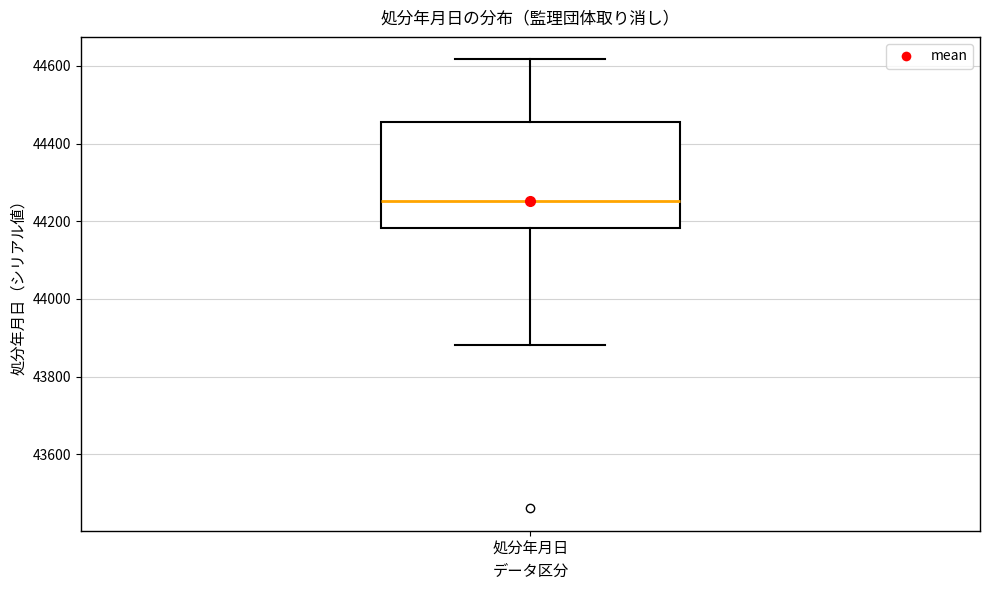

Read this box plot against the y-axis: the position of the median line, the range covered by the box, and the ends of both whiskers. The values are not printed on the chart, so give them approximately, as read against the axis.

median 44260, box 44180 to 44460, whiskers 43880 to 44620